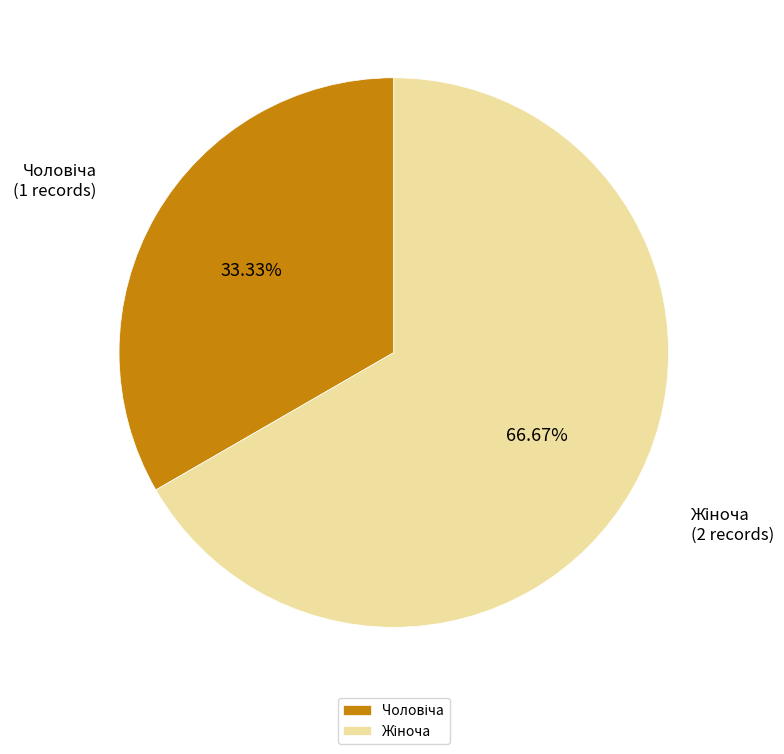

Does any single category account for the majority?

Yes